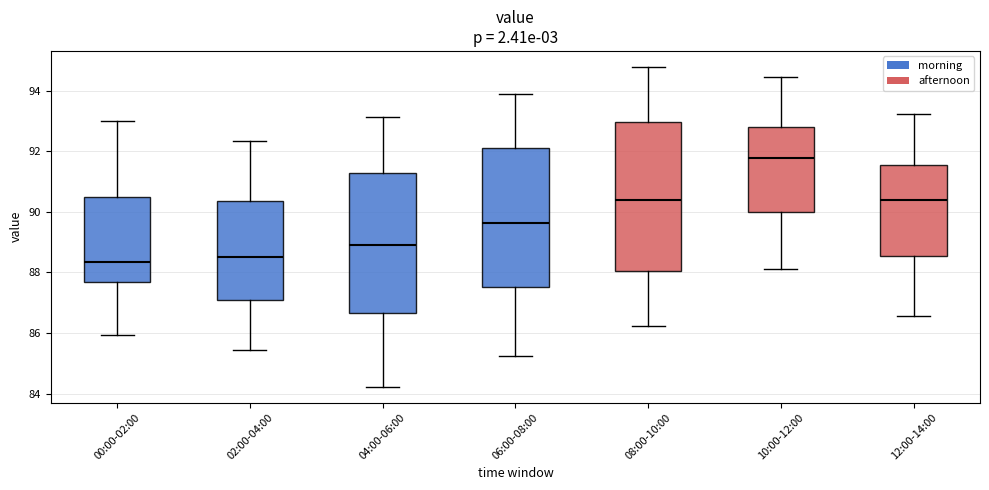

Reading left to right, transcribe this box plot: for each box, give where its median line is, the range the box spans, and where its two whiskers end, as read against the y-axis. The values are not printed on the chart, so give them approximately, as read against the axis.

00:00-02:00: median 88.4, box 87.6 to 90.4, whiskers 86.0 to 93.0
02:00-04:00: median 88.6, box 87.0 to 90.4, whiskers 85.4 to 92.4
04:00-06:00: median 89.0, box 86.6 to 91.2, whiskers 84.2 to 93.2
06:00-08:00: median 89.6, box 87.6 to 92.0, whiskers 85.2 to 94.0
08:00-10:00: median 90.4, box 88.0 to 93.0, whiskers 86.2 to 94.8
10:00-12:00: median 91.8, box 90.0 to 92.8, whiskers 88.2 to 94.4
12:00-14:00: median 90.4, box 88.6 to 91.6, whiskers 86.6 to 93.2